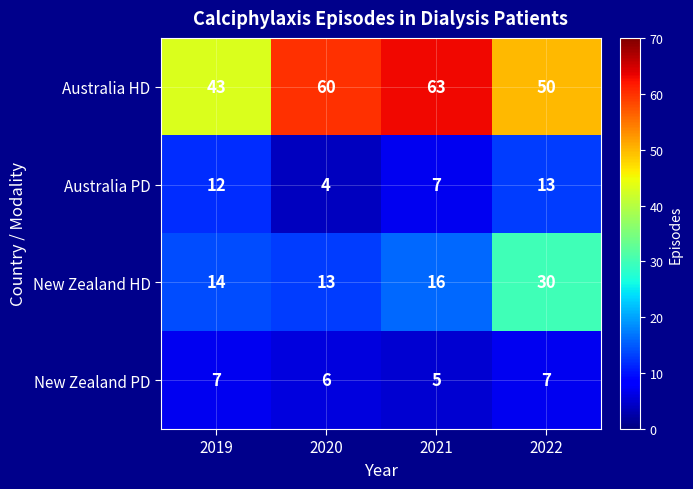

Which category has the highest value across all series?

2021